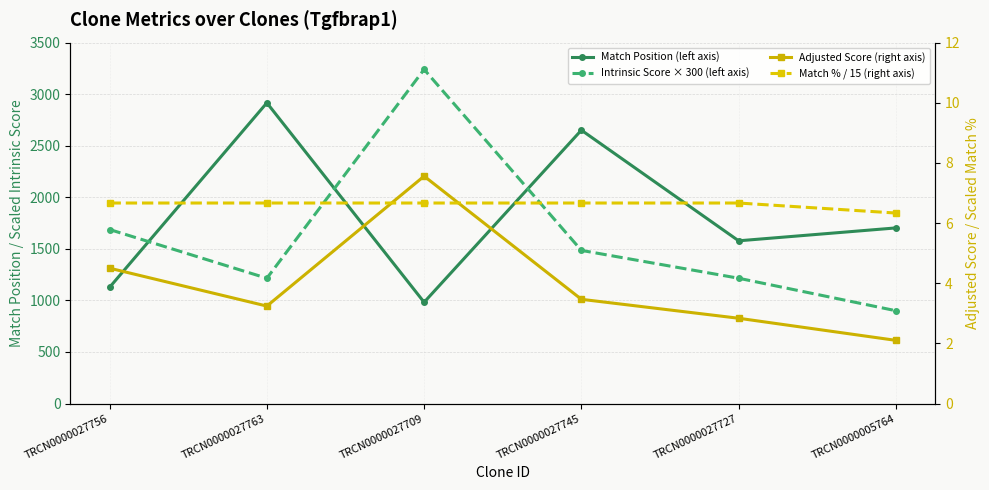

List the labels in order of Match Position (left axis) value, smallest first.

TRCN0000027709, TRCN0000027756, TRCN0000027727, TRCN0000005764, TRCN0000027745, TRCN0000027763